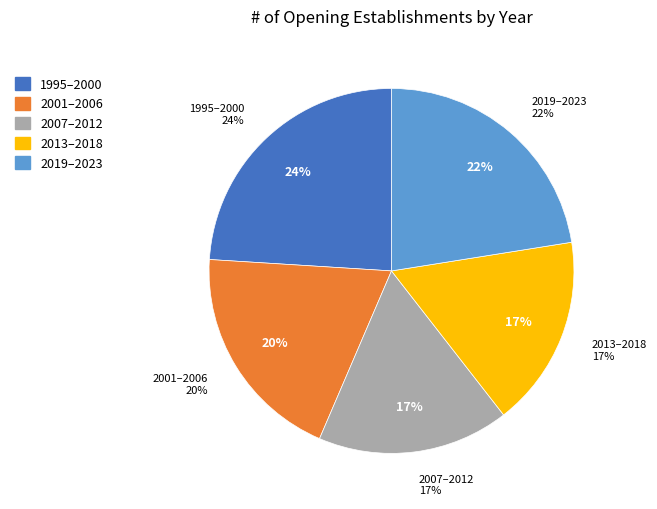

Between 2007 and 2013, which is larger?

2007